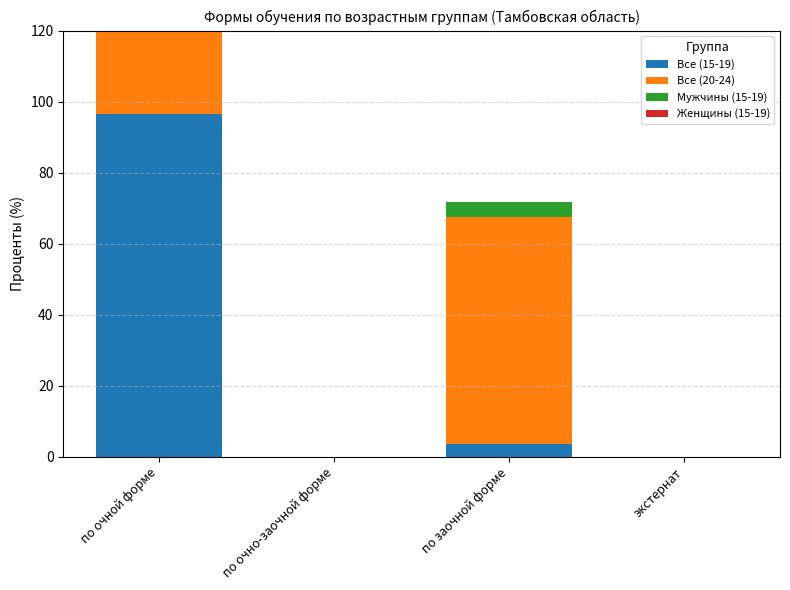

At экстернат, list the series in order from smallest to largest.

Все (15-19), Все (20-24), Мужчины (15-19), Женщины (15-19)